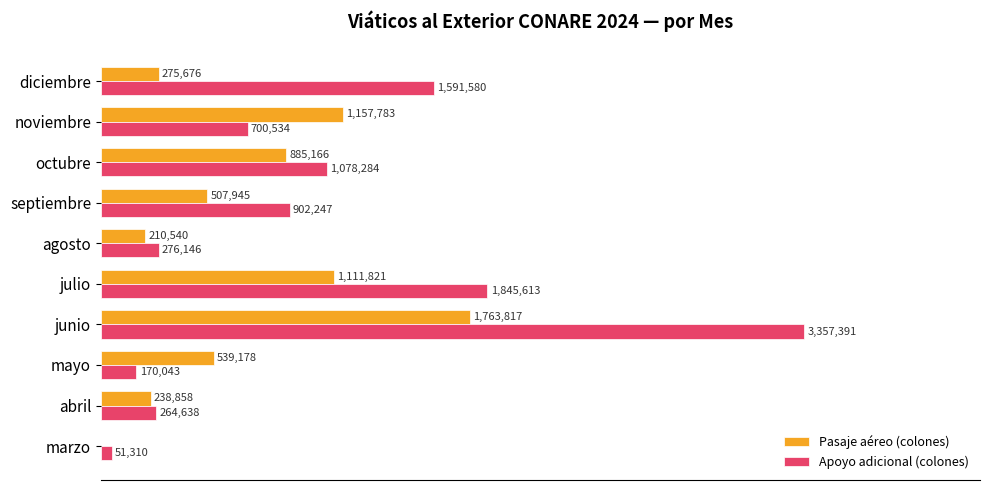

What is the average value of the Pasaje aéreo (colones) series?

669078.5